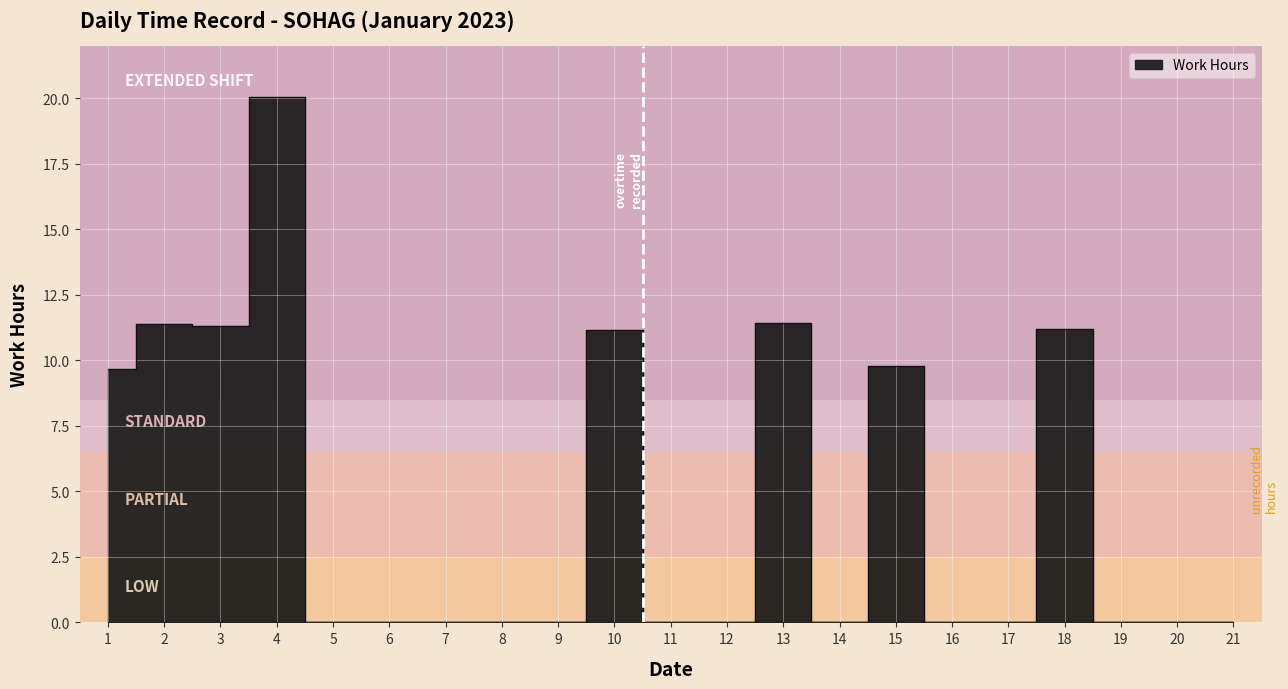

Rank the categories by value from highest to lowest.

4, 13, 2, 3, 18, 10, 15, 1, 5, 6, 7, 8, 9, 11, 12, 14, 16, 17, 19, 20, 21